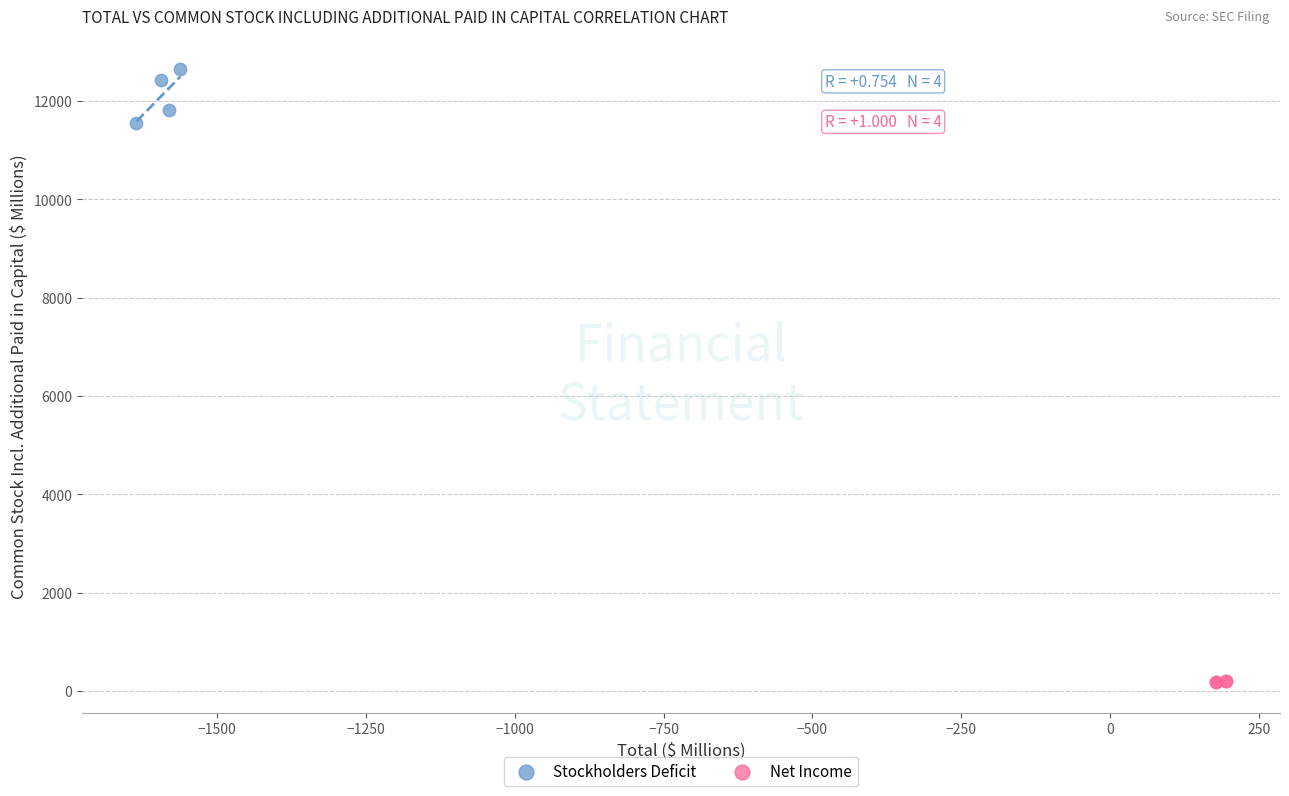

Which series reaches the maximum Y coordinate?

Stockholders Deficit